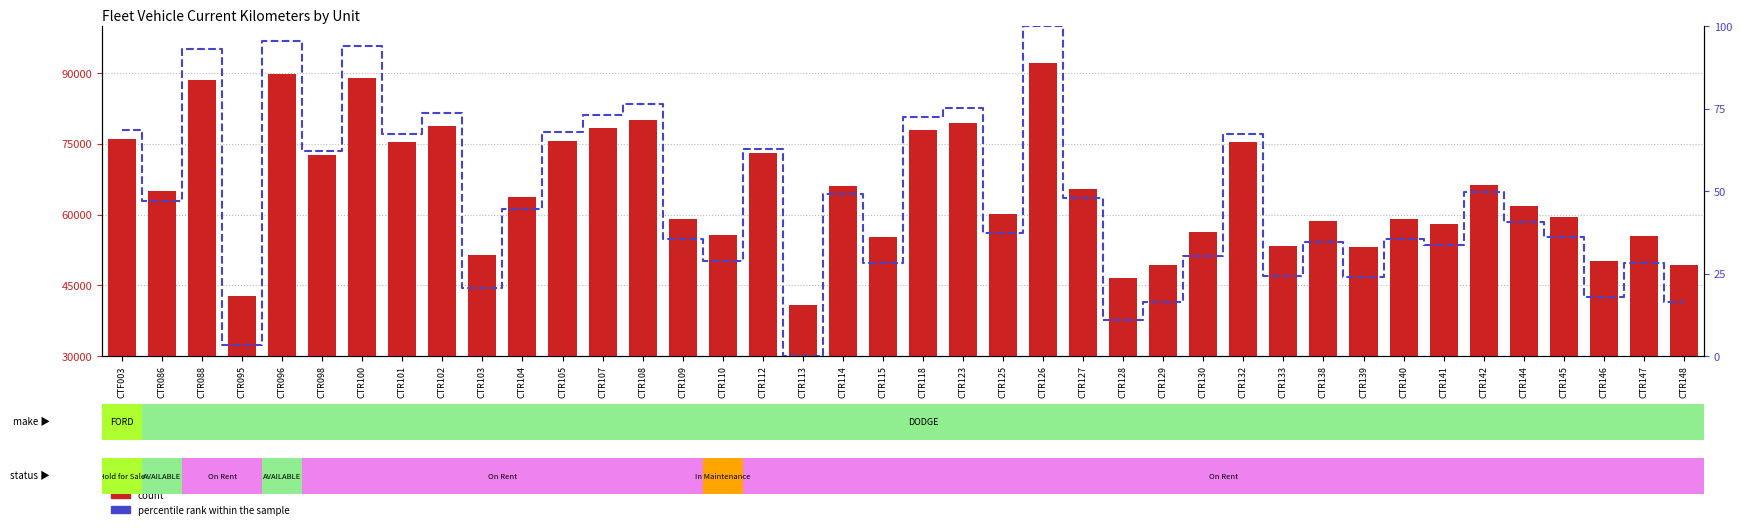

Are the bars grouped side by side (vs. stacked)?

Yes